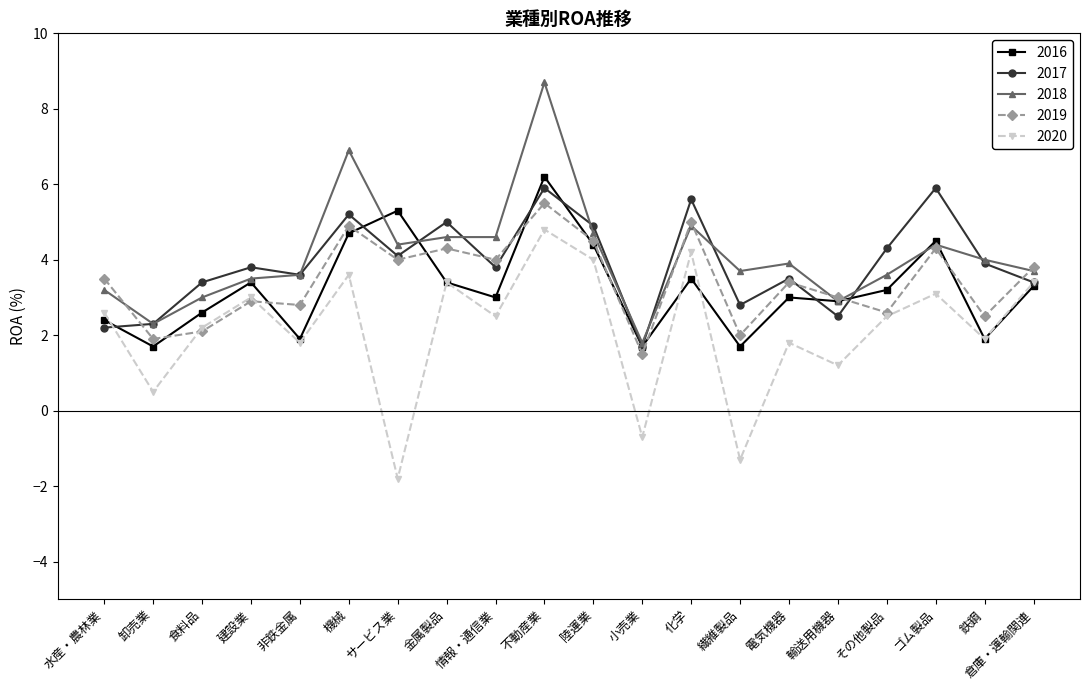

What is the average value of the 2016 series?

3.2